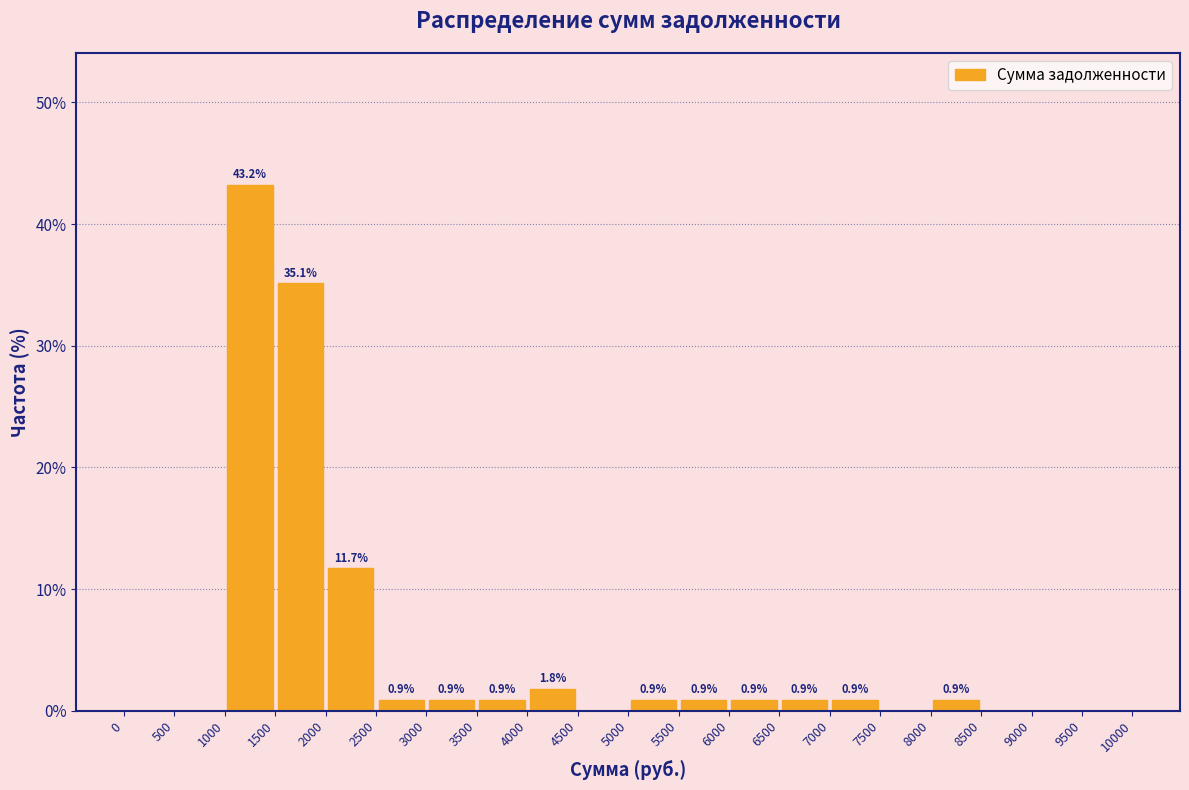

Over which range of the x-axis is the bar tallest?

1000 to 1500